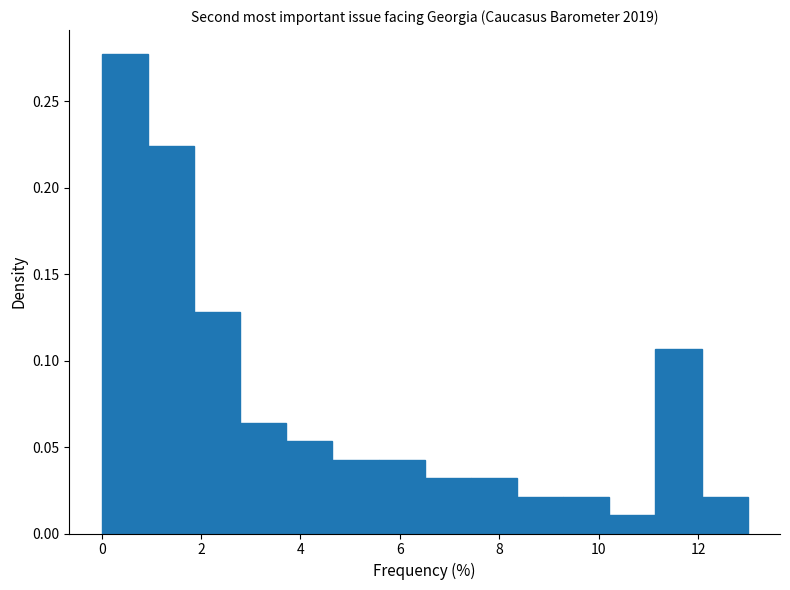

How tall is the bar that spans 11.2 to 12.0 on the x-axis? Neither the bar edges nor the heights are printed on the chart, so give them approximately, as read against the axes.

0.105